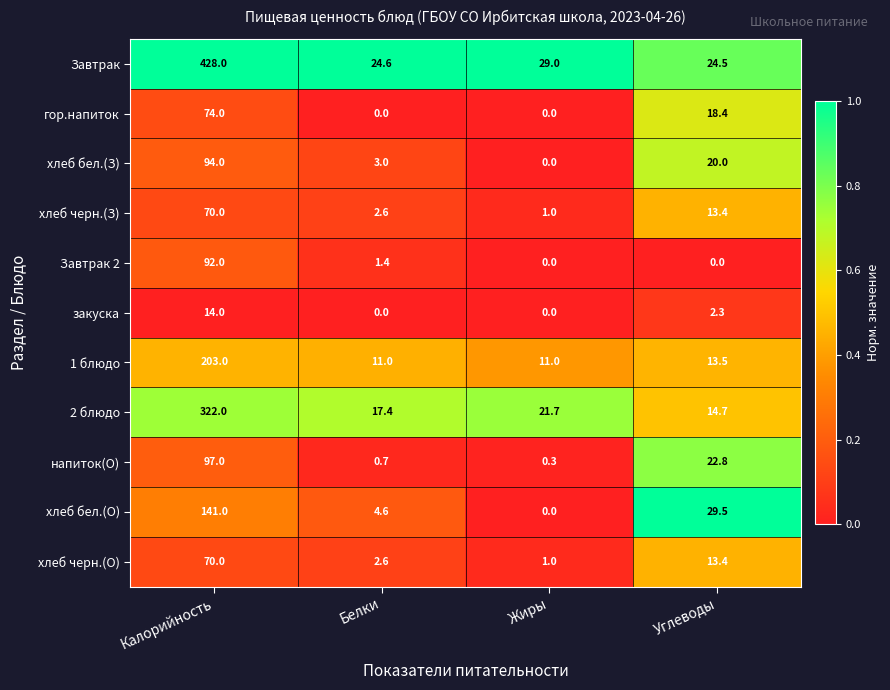

What is the approximate value of хлеб бел.(О) at Углеводы?

29.5